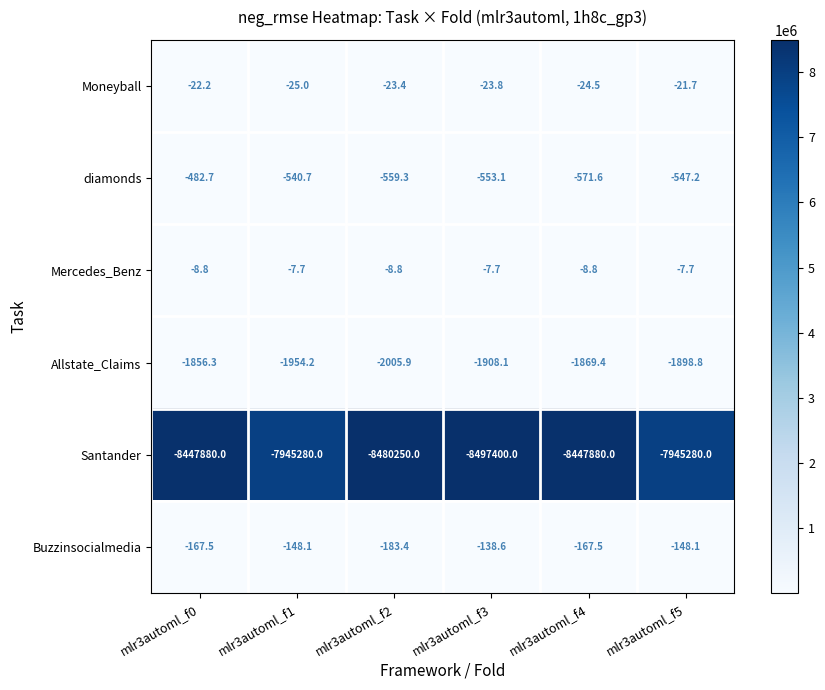

What is the total value across all series at mlr3automl_f2?

-8483030.8